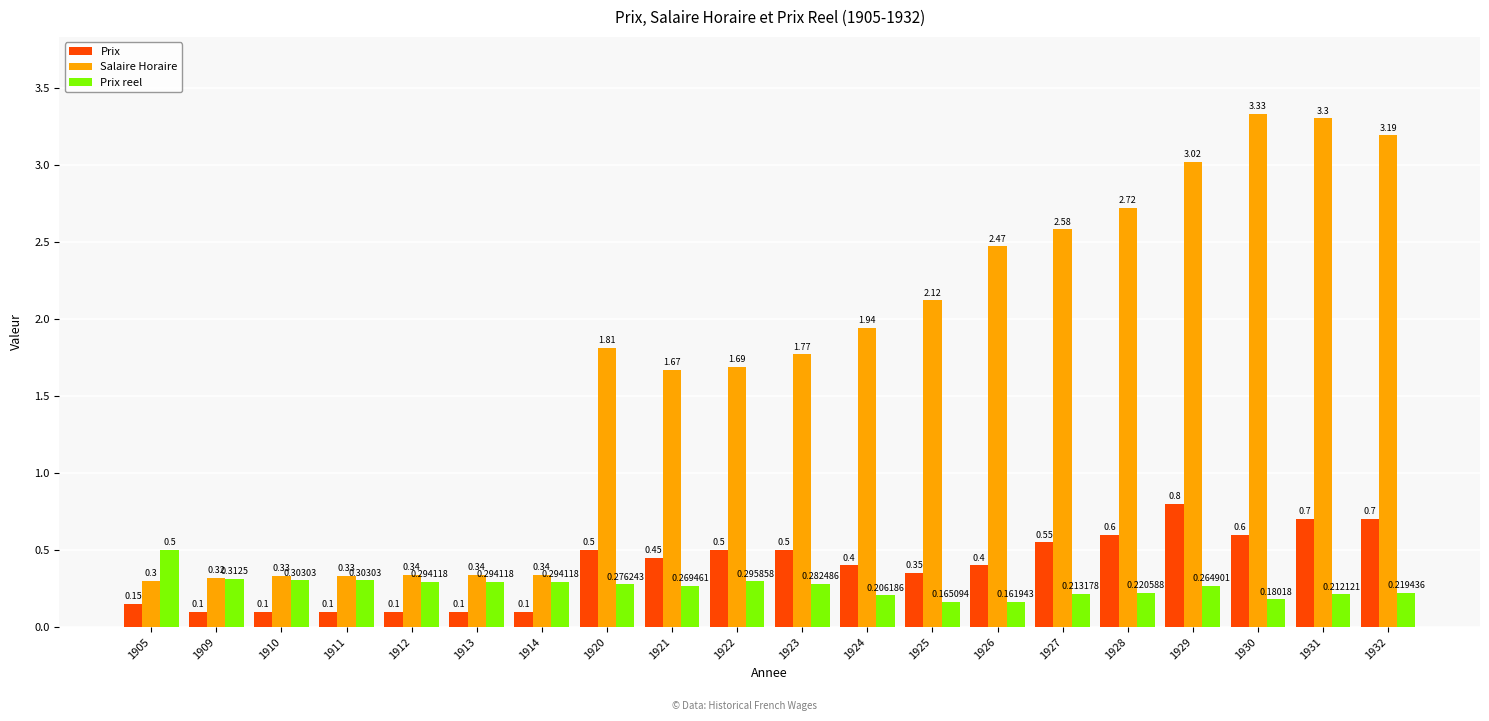

The Prix series shows 0.5 at 1921. True or false?

True